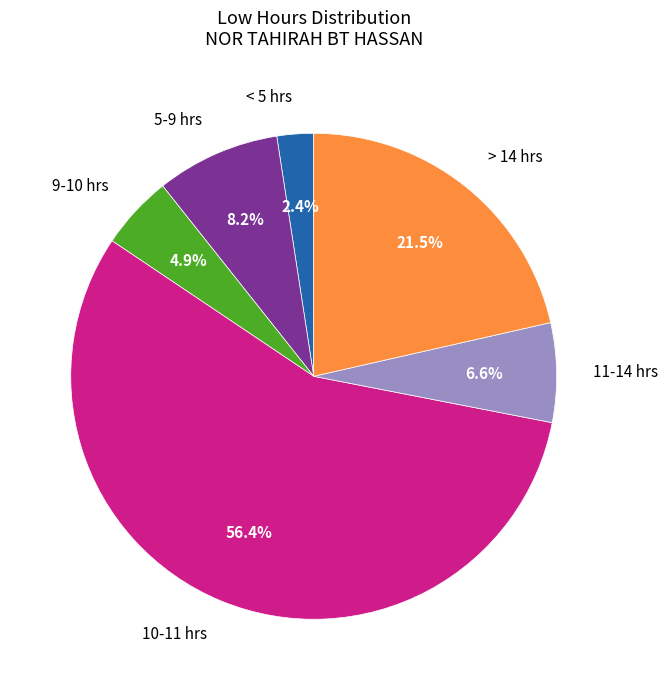

What is the ratio of the value at 9-10 hrs to the value at 5-9 hrs?

0.6